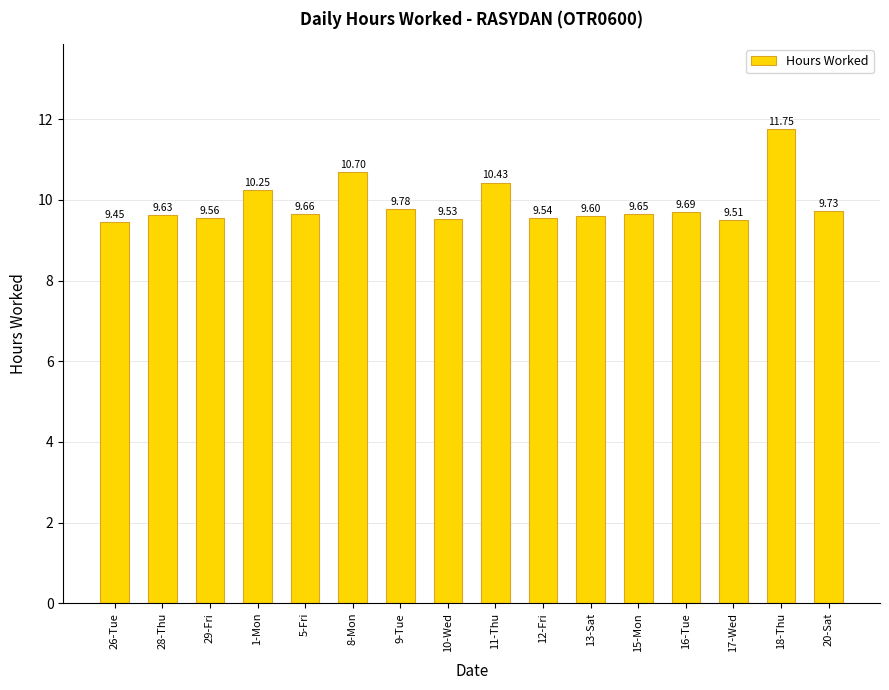

True or false: the data shows 10.7 at 8-Mon.

True